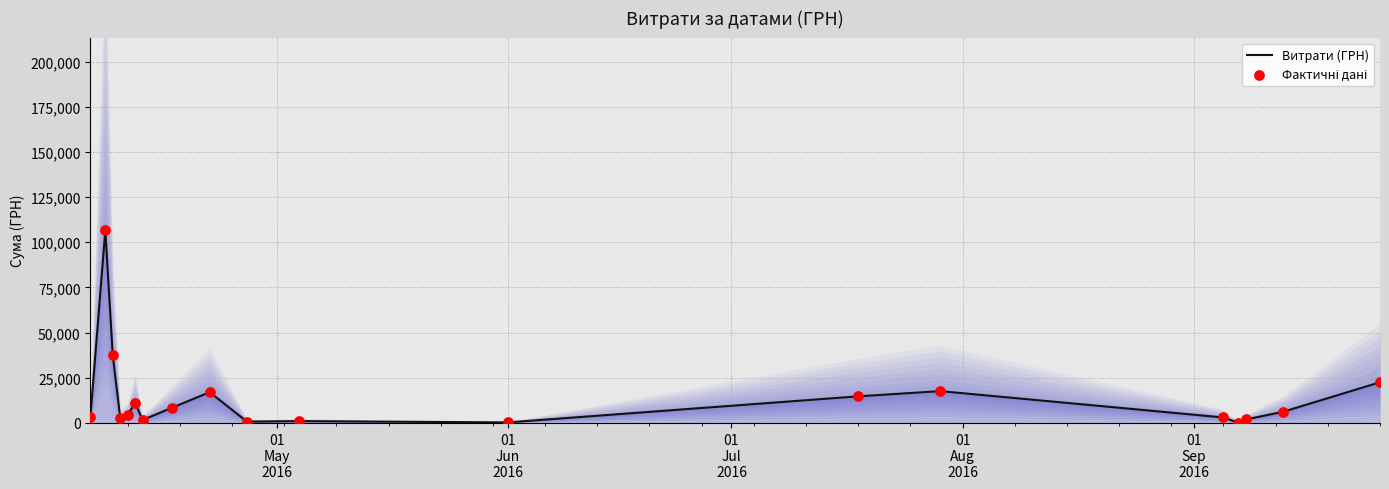

Which series has the widest spread of Y values?

Витрати (ГРН)